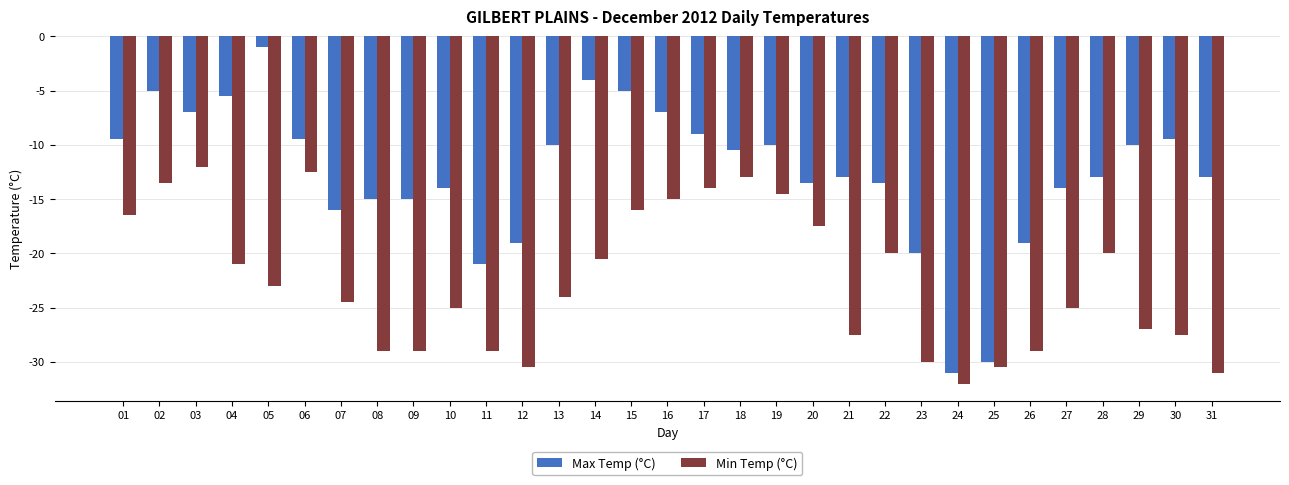

Reading right to left, what are all the values shown in this chart?

Max Temp (°C): -13.0	-9.5	-10.0	-13.0	-14.0	-19.0	-30.0	-31.0	-20.0	-13.5	-13.0	-13.5	-10.0	-10.5	-9.0	-7.0	-5.0	-4.0	-10.0	-19.0	-21.0	-14.0	-15.0	-15.0	-16.0	-9.5	-1.0	-5.5	-7.0	-5.0	-9.5
Min Temp (°C): -31.0	-27.5	-27.0	-20.0	-25.0	-29.0	-30.5	-32.0	-30.0	-20.0	-27.5	-17.5	-14.5	-13.0	-14.0	-15.0	-16.0	-20.5	-24.0	-30.5	-29.0	-25.0	-29.0	-29.0	-24.5	-12.5	-23.0	-21.0	-12.0	-13.5	-16.5